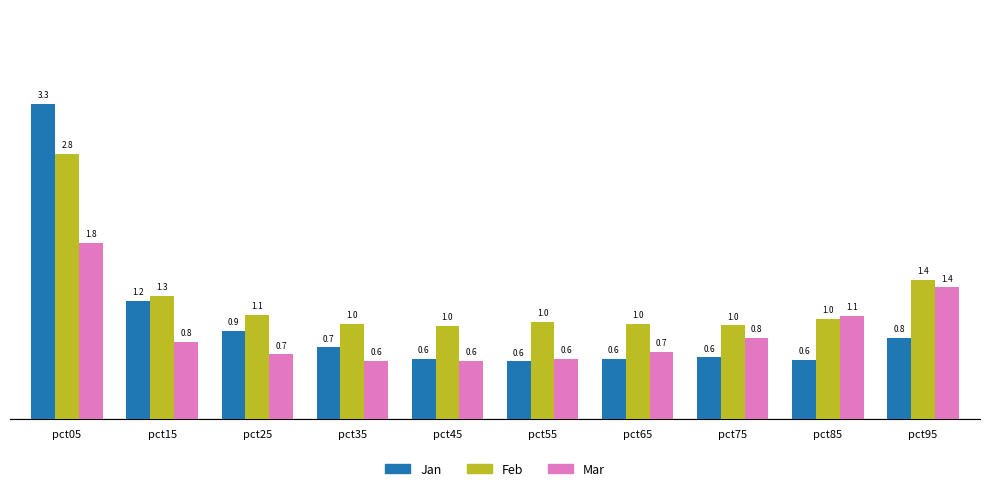

What is the sum of the Jan values at pct35 and pct85?

1.4